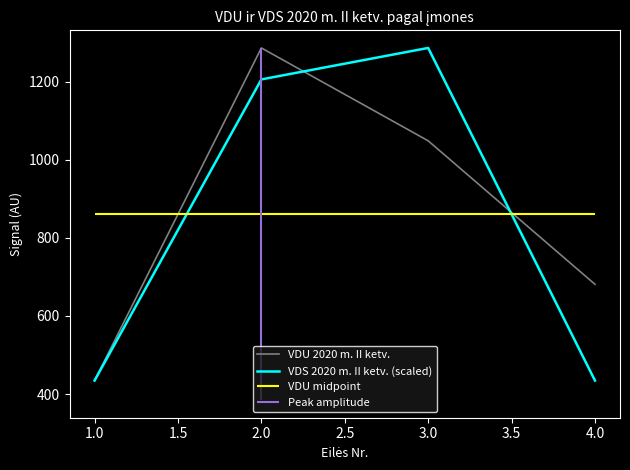

True or false: VDS 2020 m. II ketv. (scaled) has a value of 1205.5 at 2.0.

True